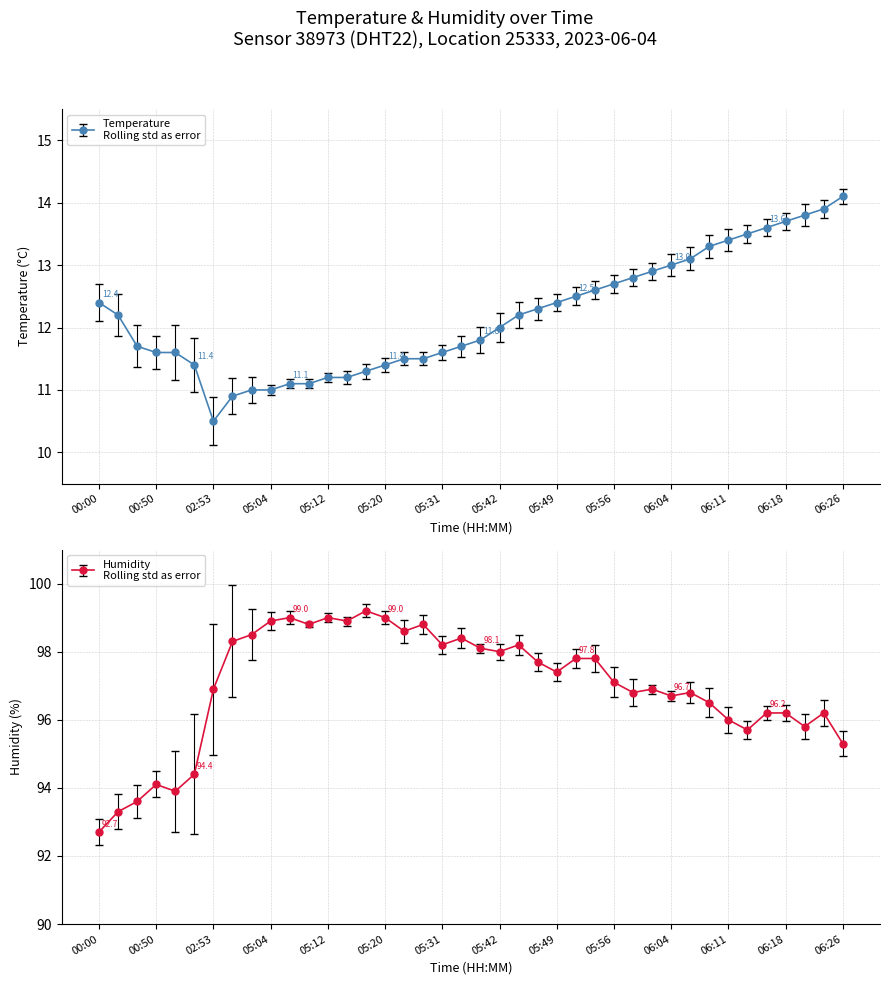

Is it true that temperature equals 5.2 at 04:59?

False